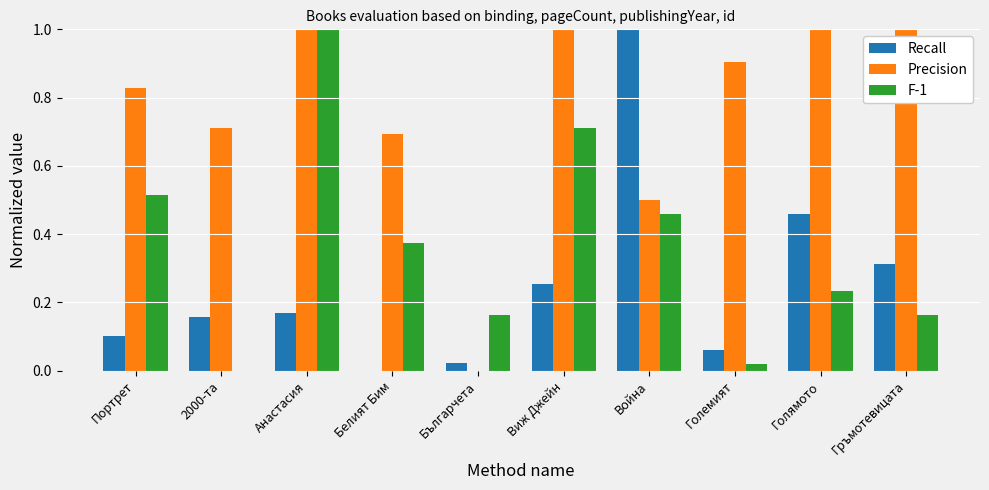

The value of Recall at Портрет is 0.1. True or false?

True